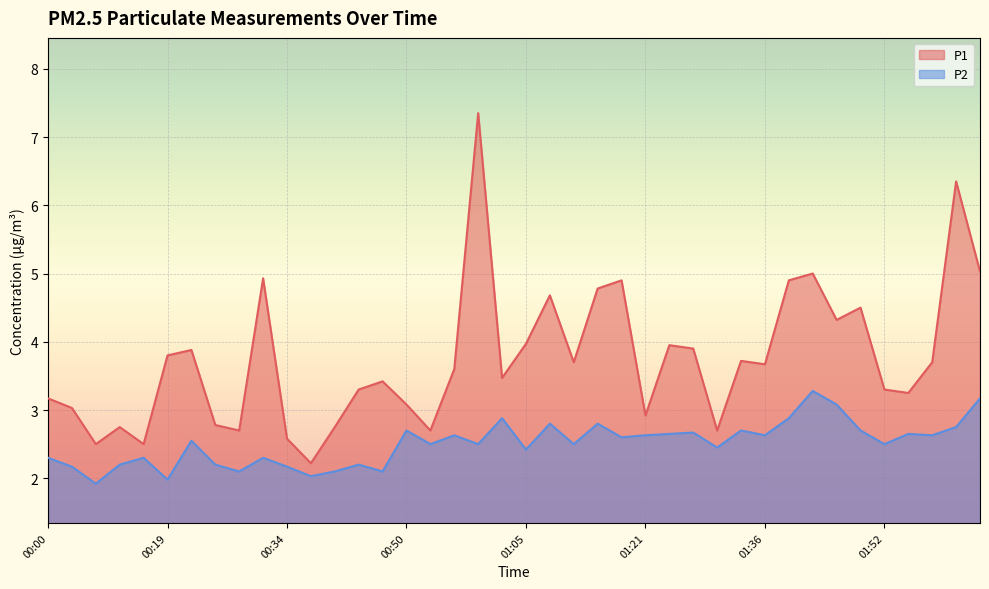

True or false: P1 and P2 intersect in this chart.

False